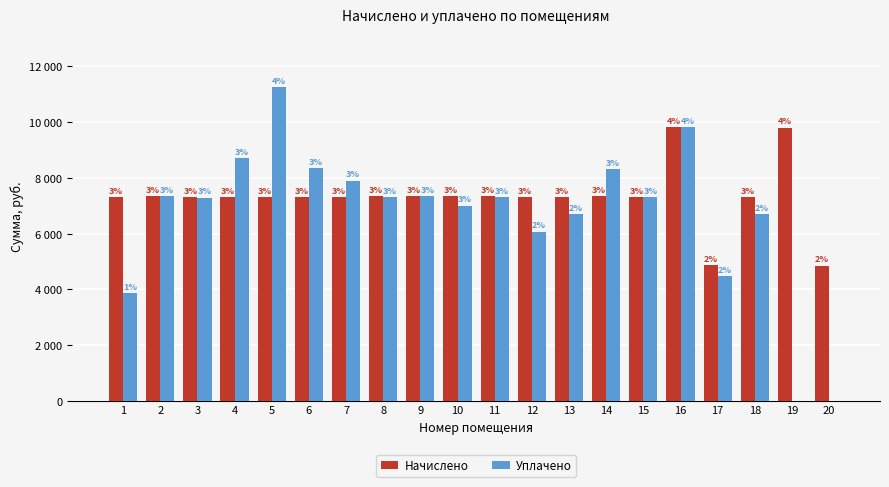

What are all the series names shown in the legend?

Начислено, Уплачено